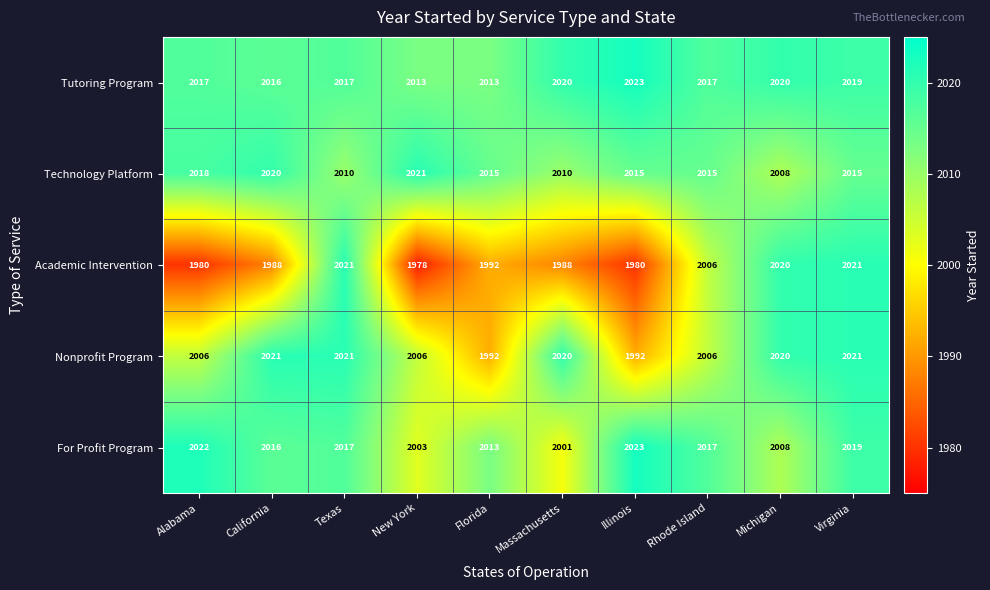

At how many categories does at least one series exceed 2010?

10